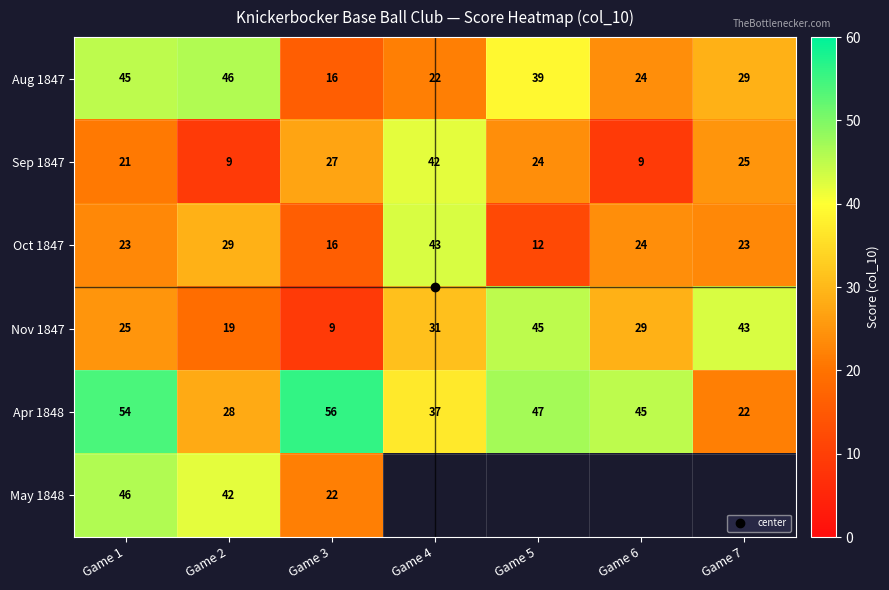

What value does the Oct 1847 series have at Game 5?

12.0